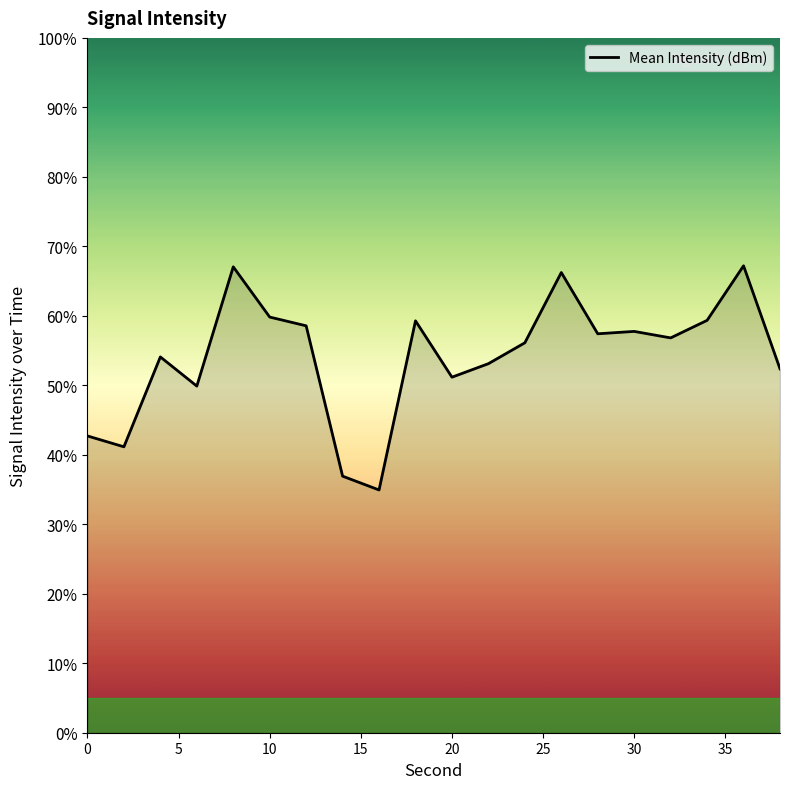

What is the average value?

54.1